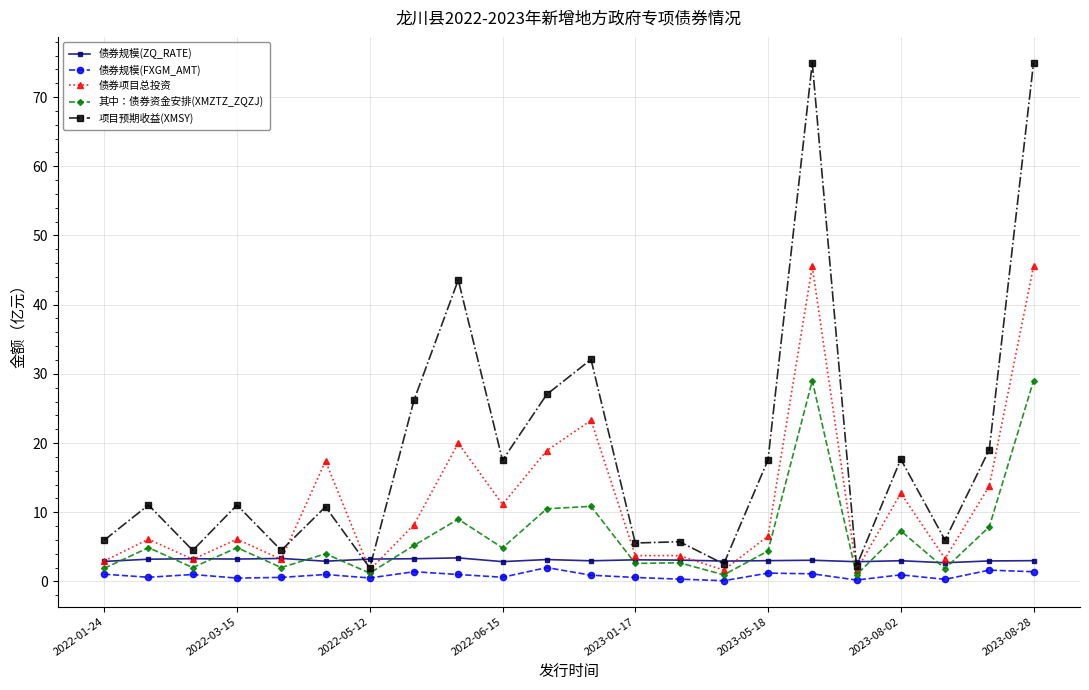

What is the greatest value displayed?

75.0